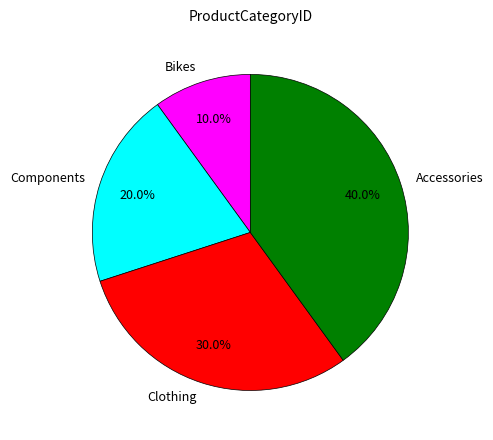

Does Clothing account for over 50% of the chart?

No